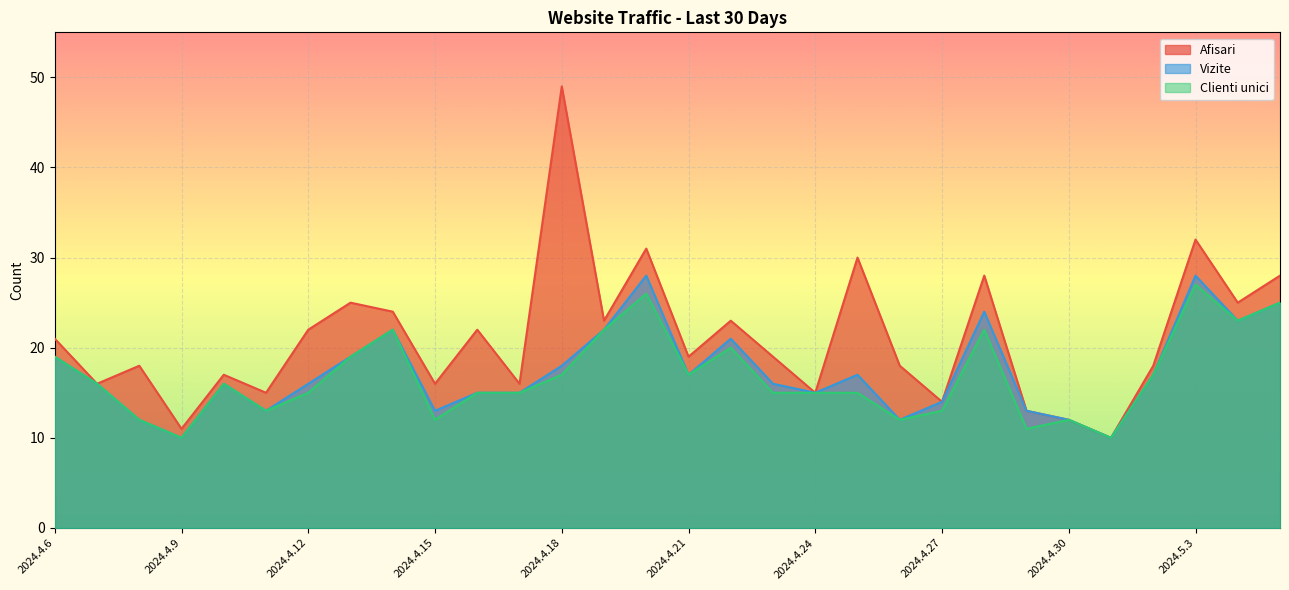

What is the spread (max minus min) of values at 2024.4.27?

1